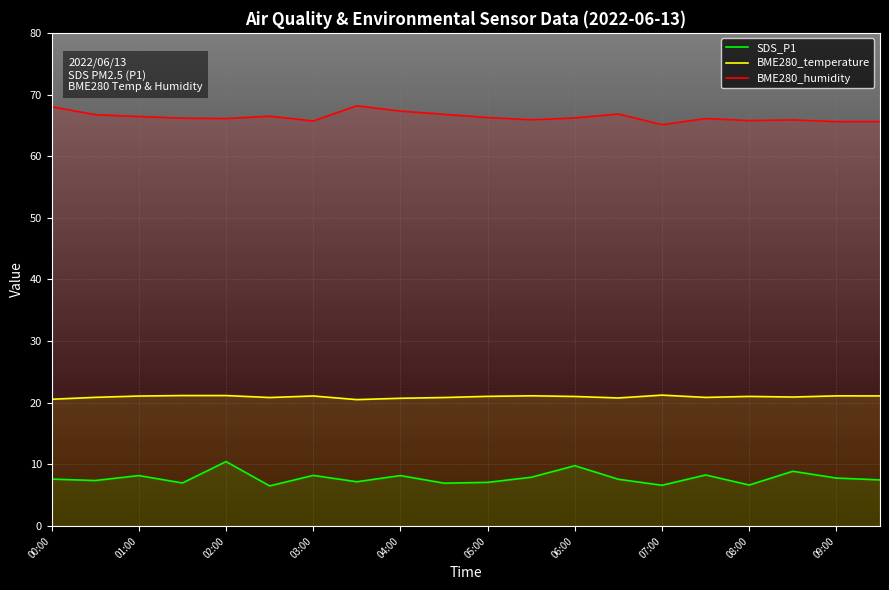

The BME280_humidity series shows 66.2 at 06:00. True or false?

True